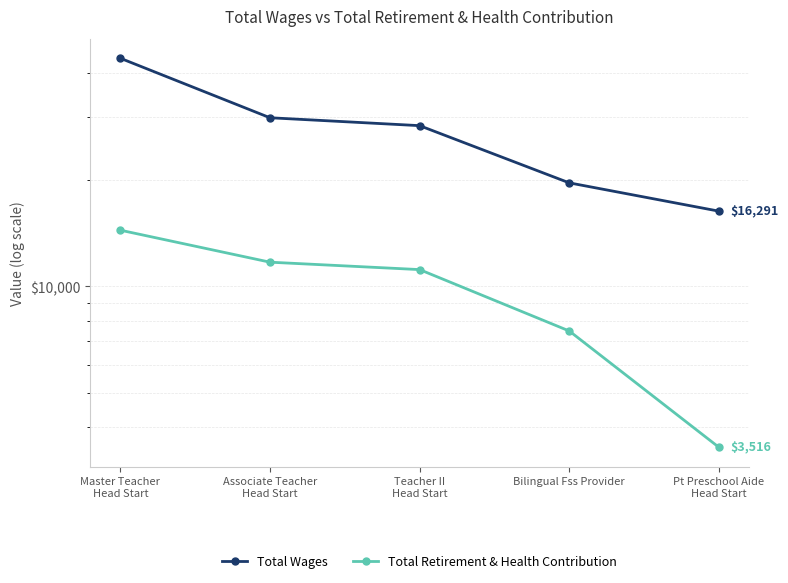

Which category has the highest value across all series?

Master Teacher
Head Start